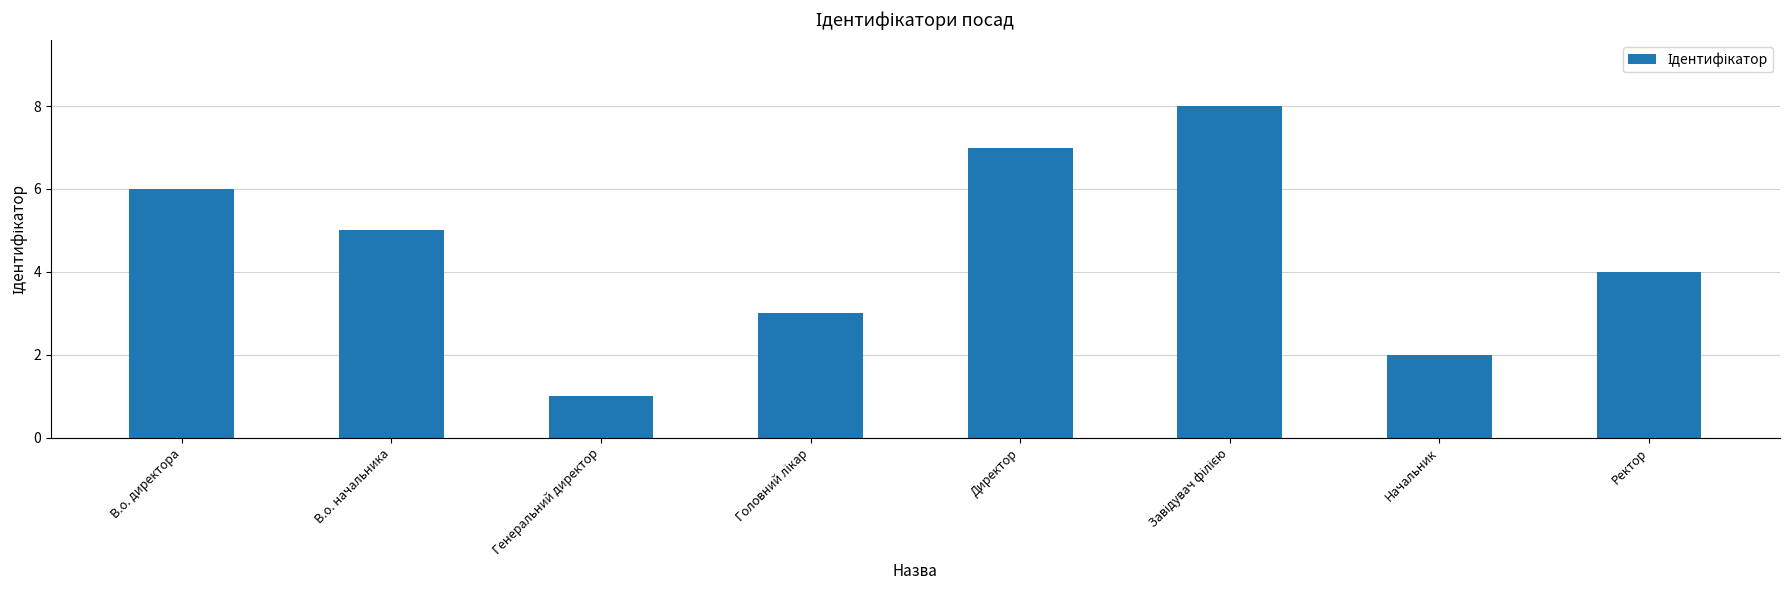

How many bars are there in total?

8